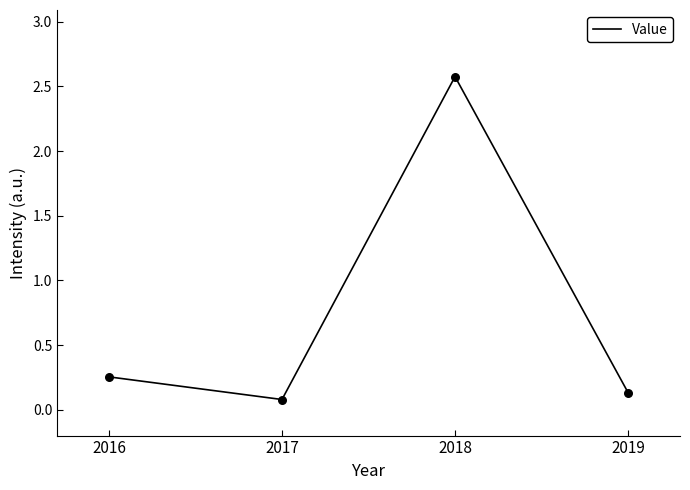

What is the change in value from 2016 to 2018?

+2.3